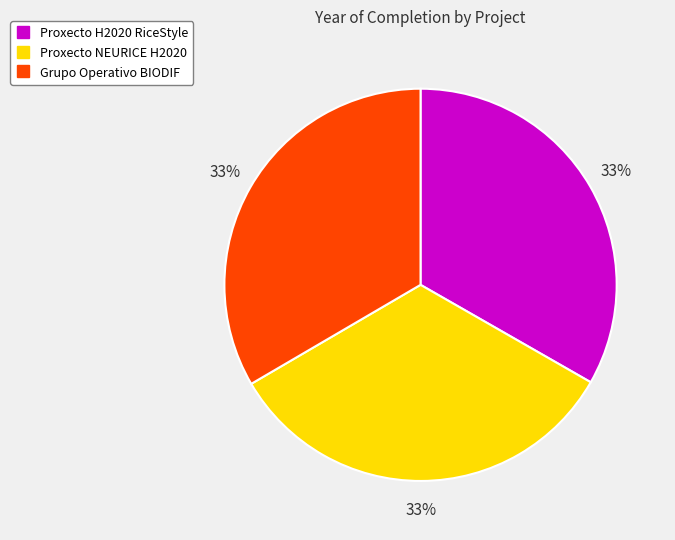

What percentage is the Grupo Operativo BIODIF slice, to the nearest percent?

33%